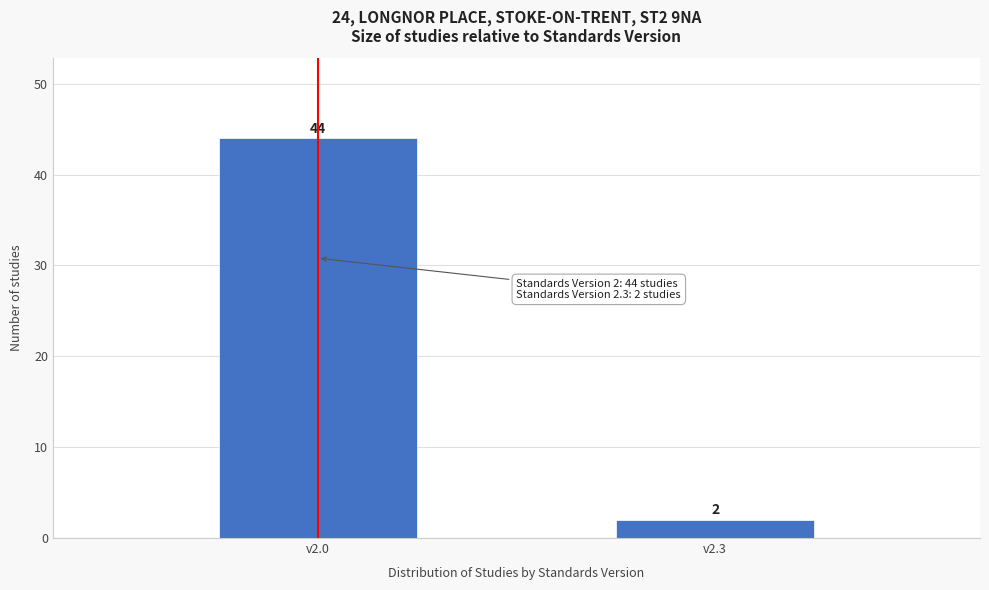

Reading left to right, extract all data points from this chart.

44	2